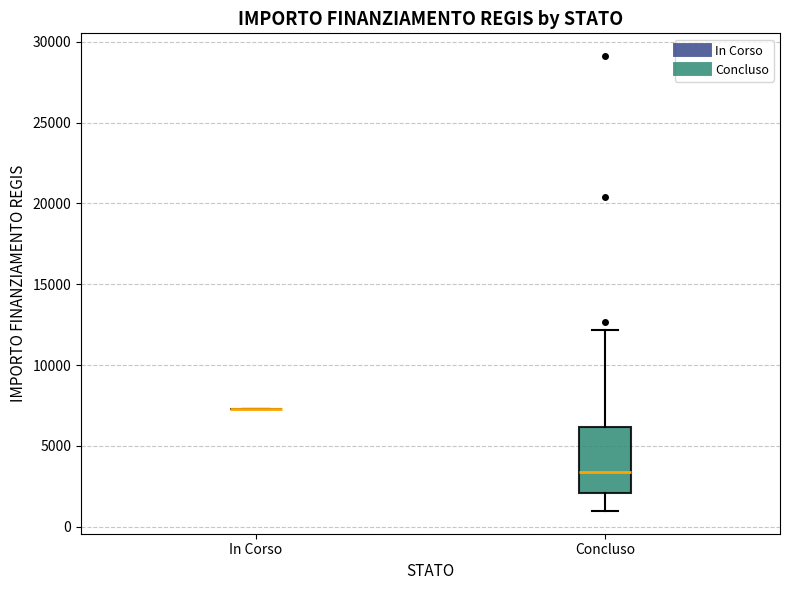

Comparing the boxes themselves (not the whiskers), which one is the tallest?

Concluso